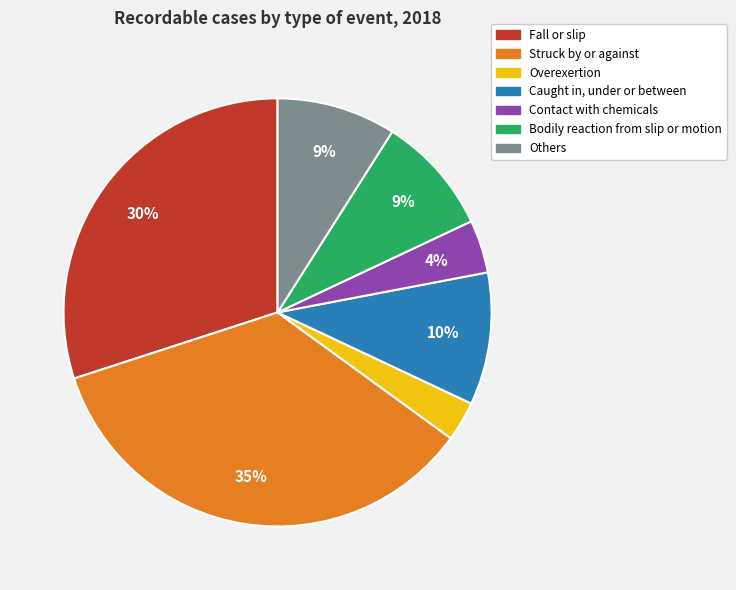

To the nearest percent, what is the difference between the largest and smallest slice percentages?

32%